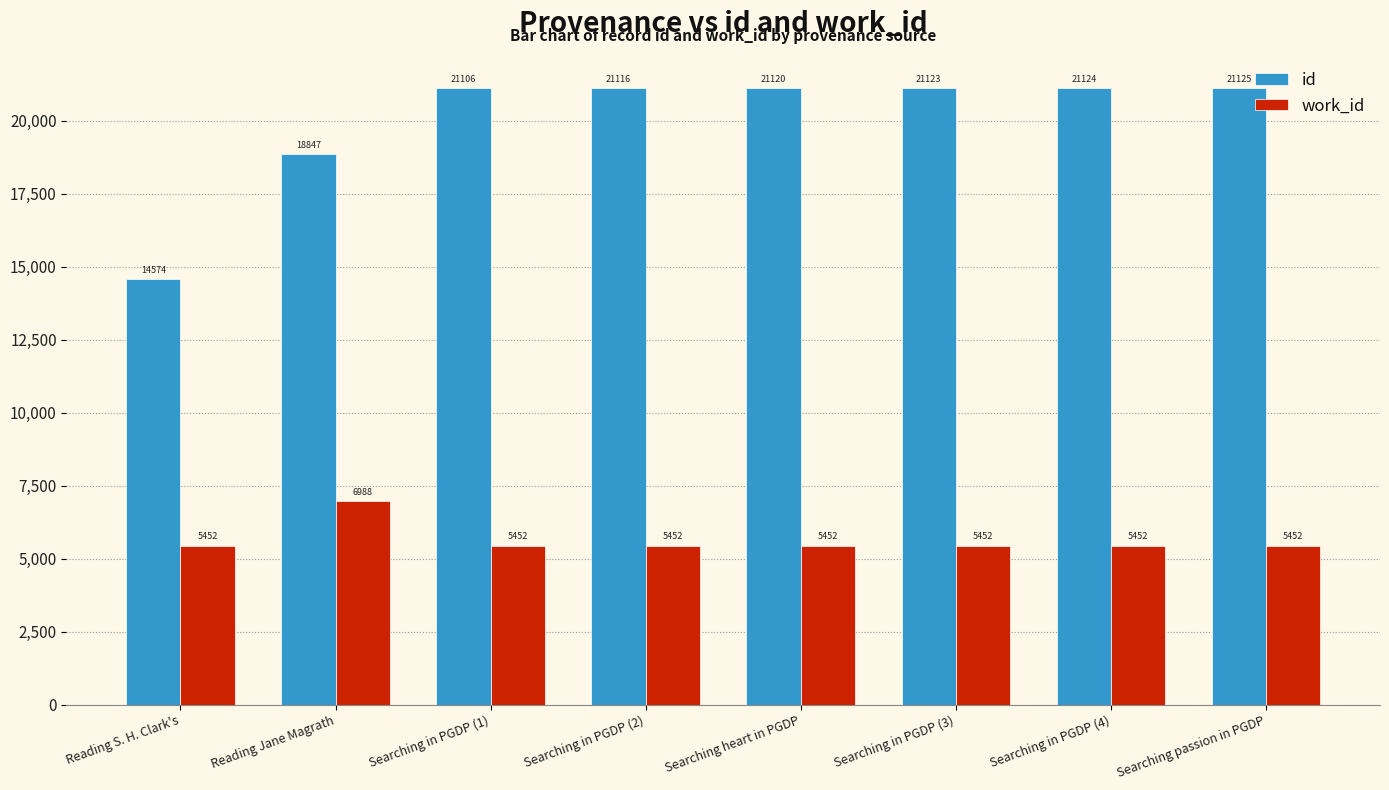

Rank the series at Searching in PGDP (2) from highest to lowest value.

id, work_id